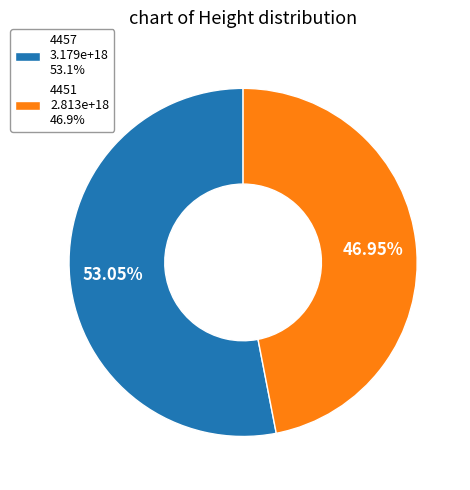

Count the number of slices in the pie.

2